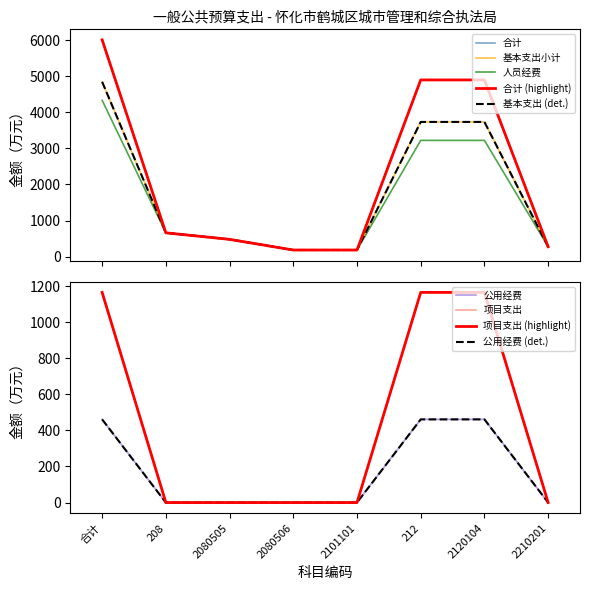

What is the label of the 8th point from the right?

合计